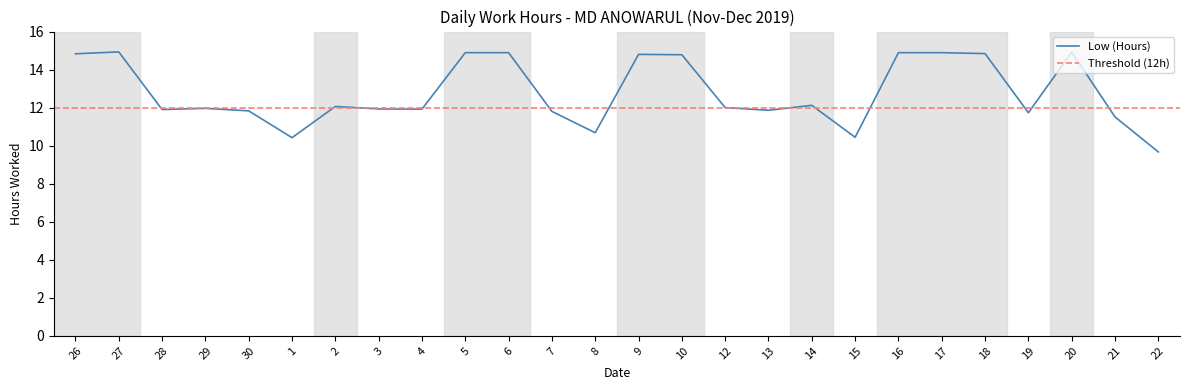

What is the difference between the maximum and minimum values?

5.3